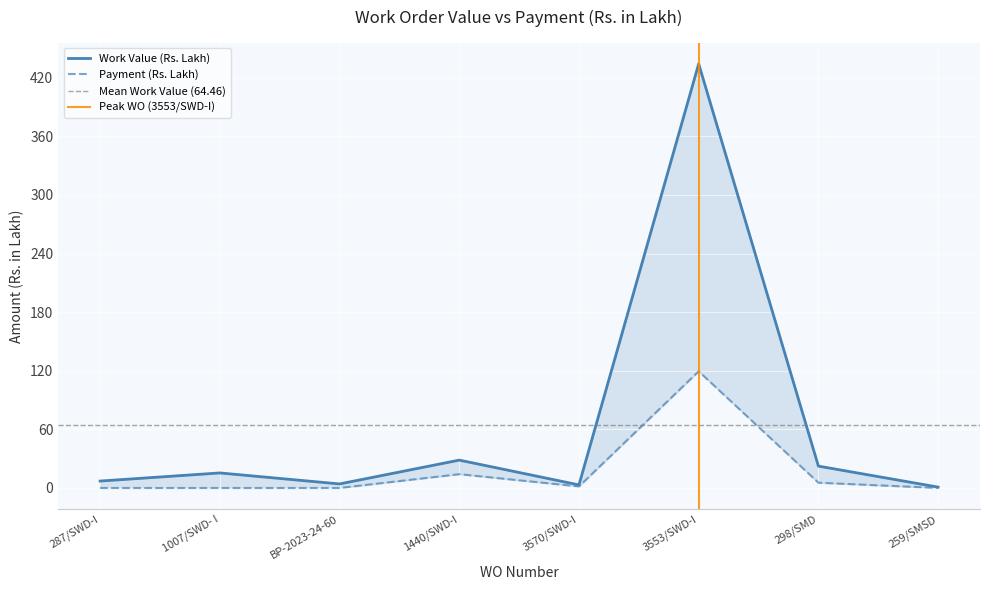

At which label does Work Value (Rs. Lakh) reach its peak?

3553/SWD-I